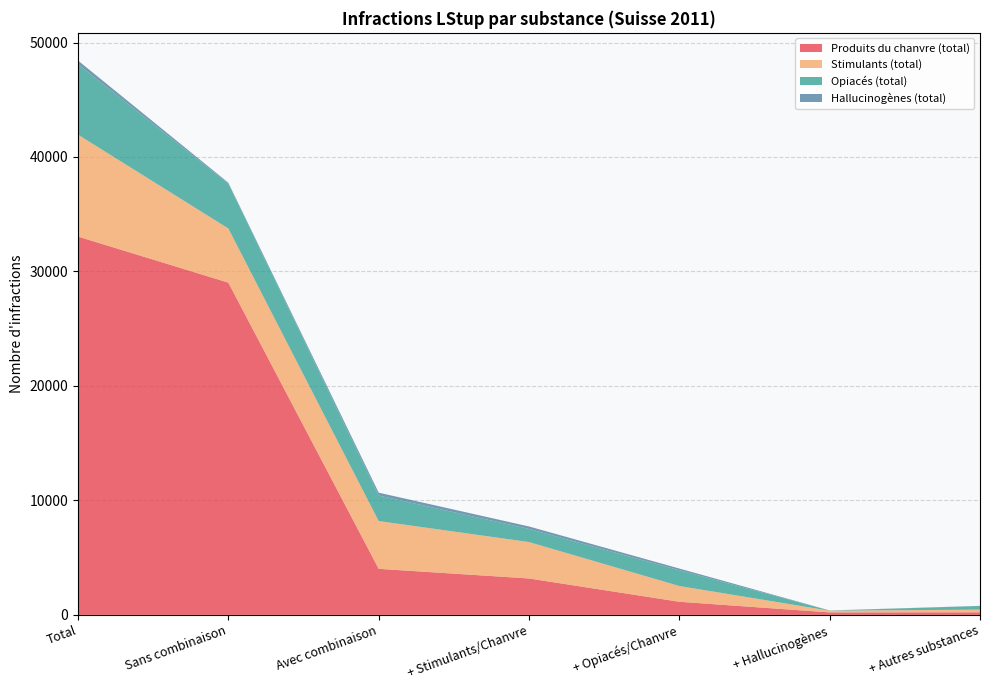

Reading left to right, extract all data points from this chart.

Produits du chanvre (total): 33047	29024	4023	3181	1145	217	223
Stimulants (total): 8904	4731	4173	3181	1377	149	236
Opiacés (total): 6144	3913	2231	1145	1377	11	318
Hallucinogènes (total): 328	80	248	217	149	11	12